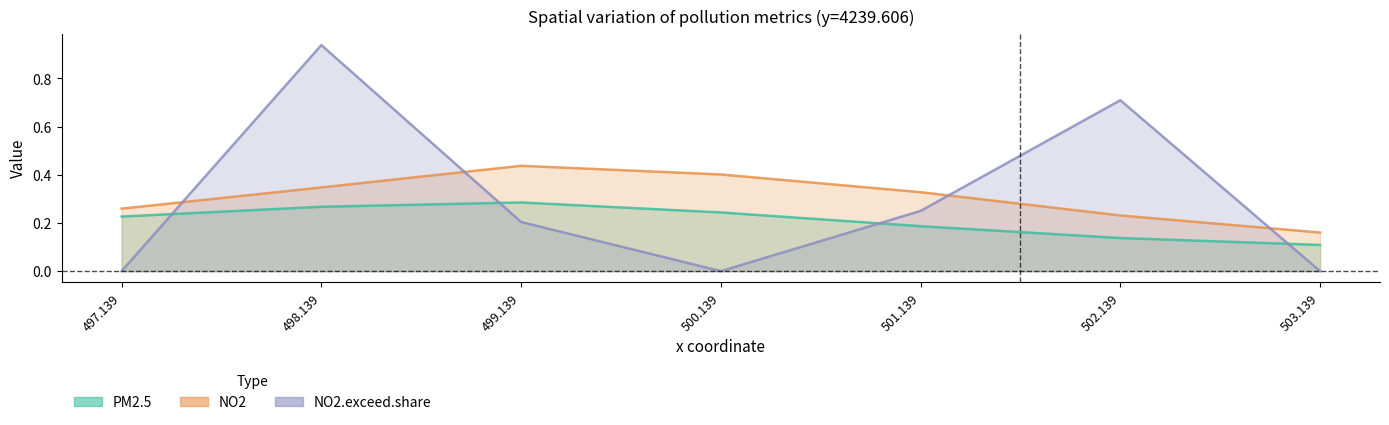

What is the greatest value displayed?

0.9